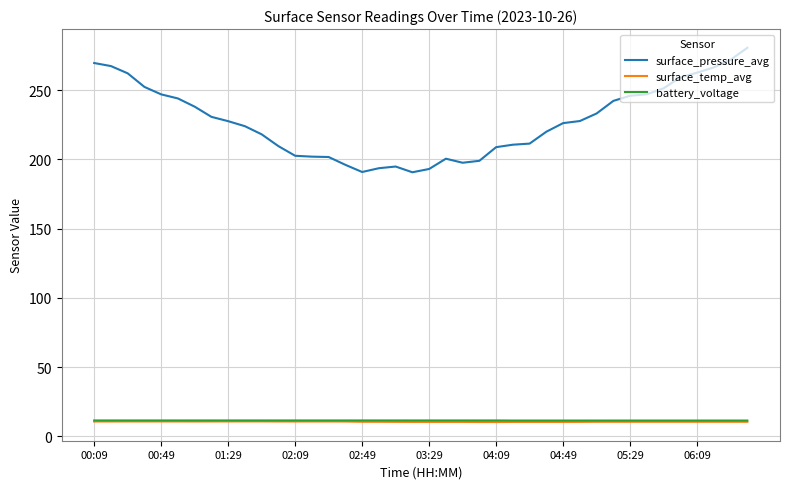

Which series has the largest range (max minus min)?

surface_pressure_avg